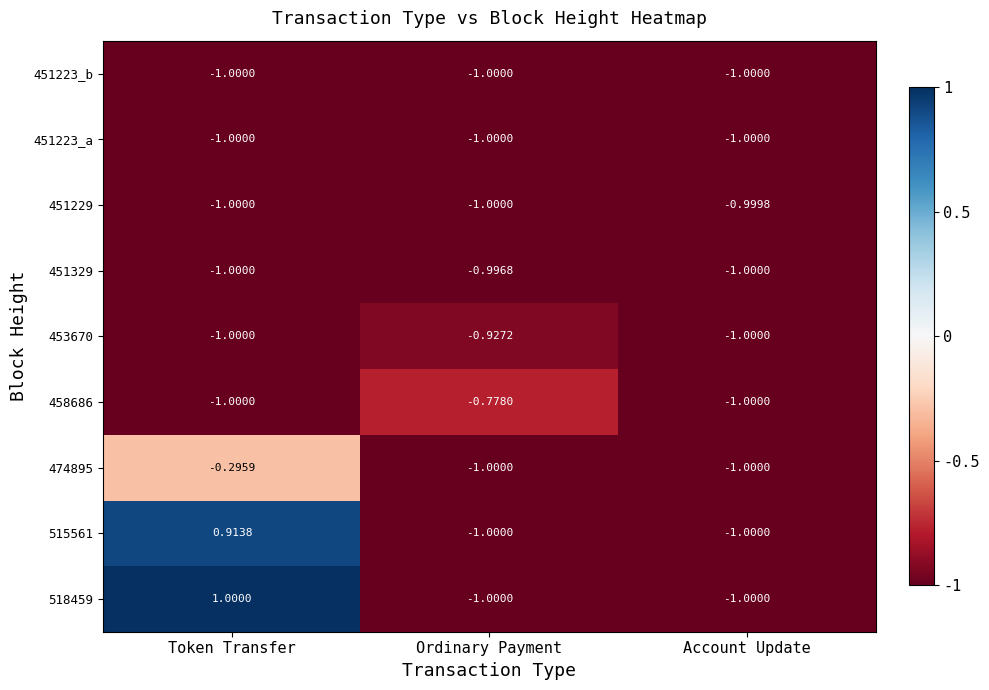

Which category has the highest value across all series?

Token Transfer